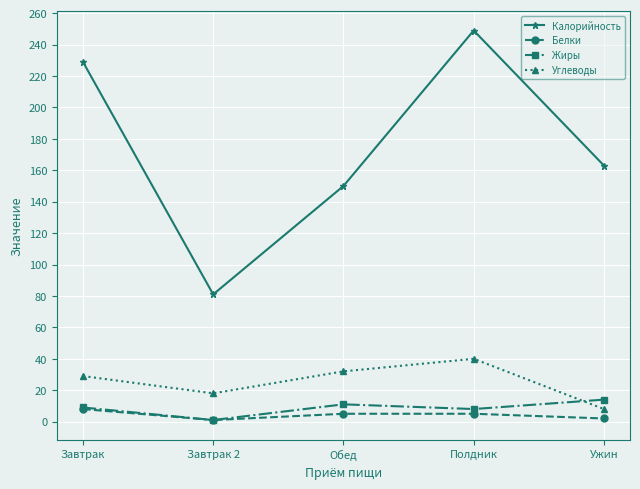

Which label corresponds to the largest value in the chart?

Полдник